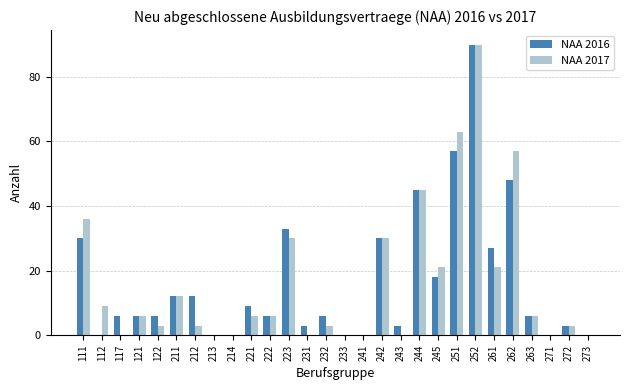

What is the difference between the NAA 2017 values at 232 and 233?

3